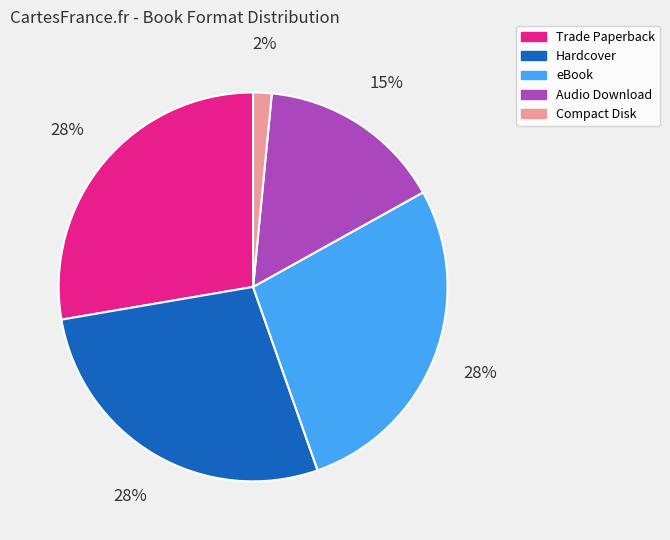

To the nearest percent, what percentage of the pie is Audio Download?

15%